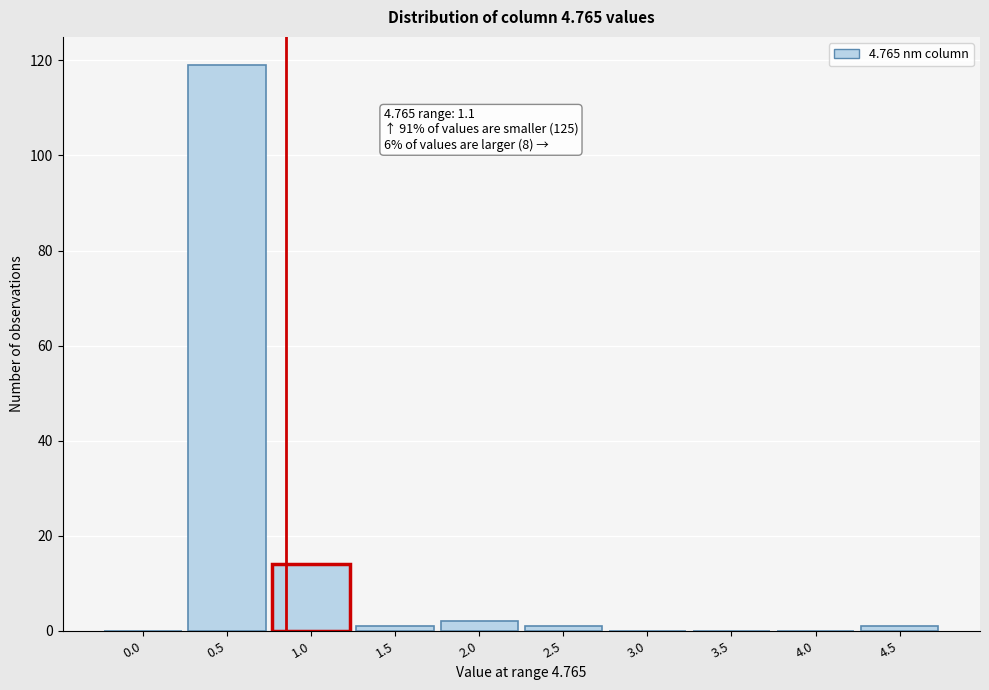

Reading left to right, list all the values displayed in this chart.

0.0=0	0.5=119	1.0=14	1.5=1	2.0=2	2.5=1	3.0=0	3.5=0	4.0=0	4.5=1